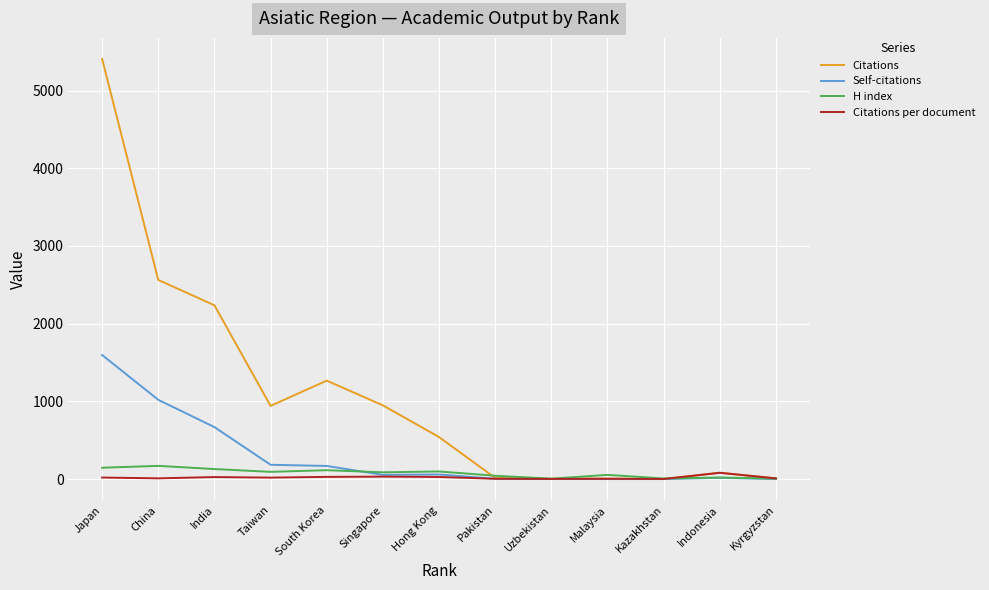

The value of Self-citations at Singapore is 54.0. True or false?

True